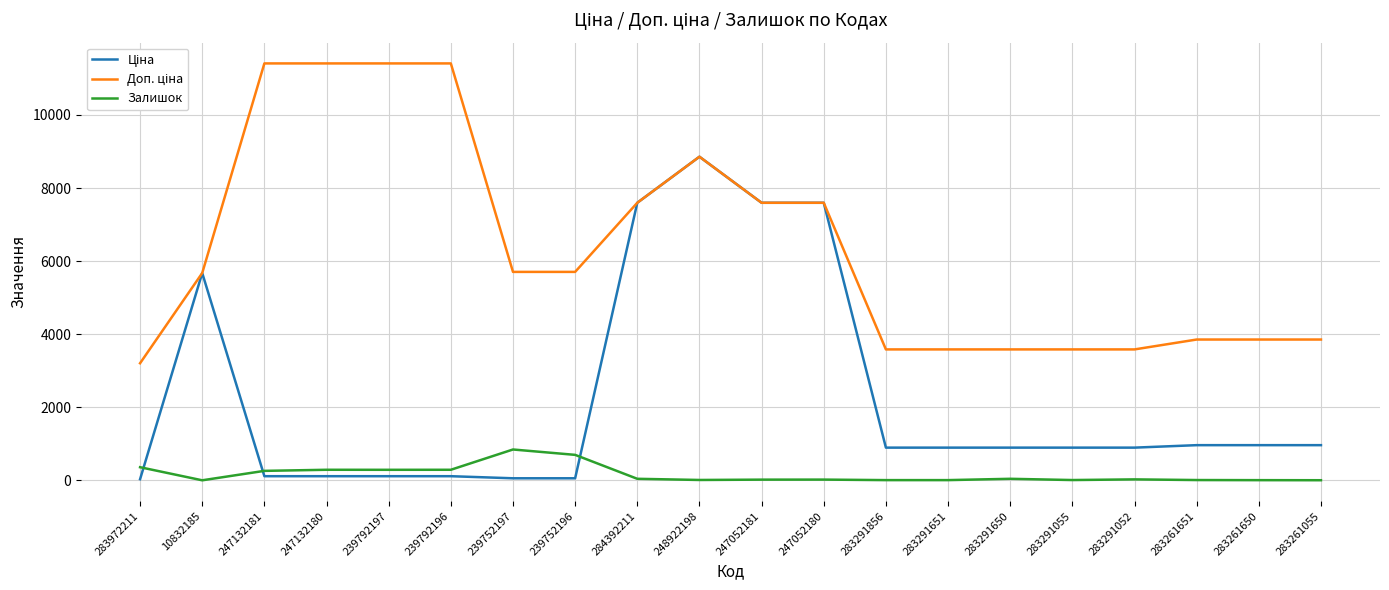

What is the lowest value of the Залишок series?

2.0